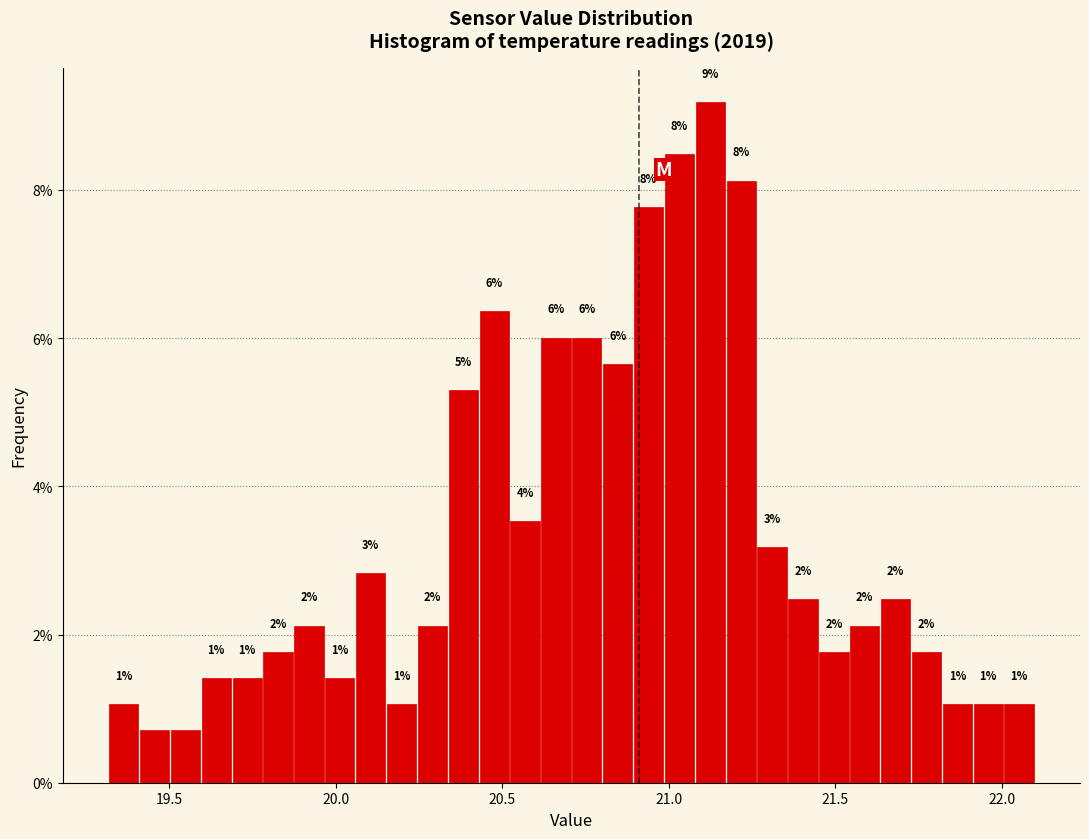

Around what value on the x-axis is the tallest bar? Give the approximate position of its centre, as read against the axis.

21.10